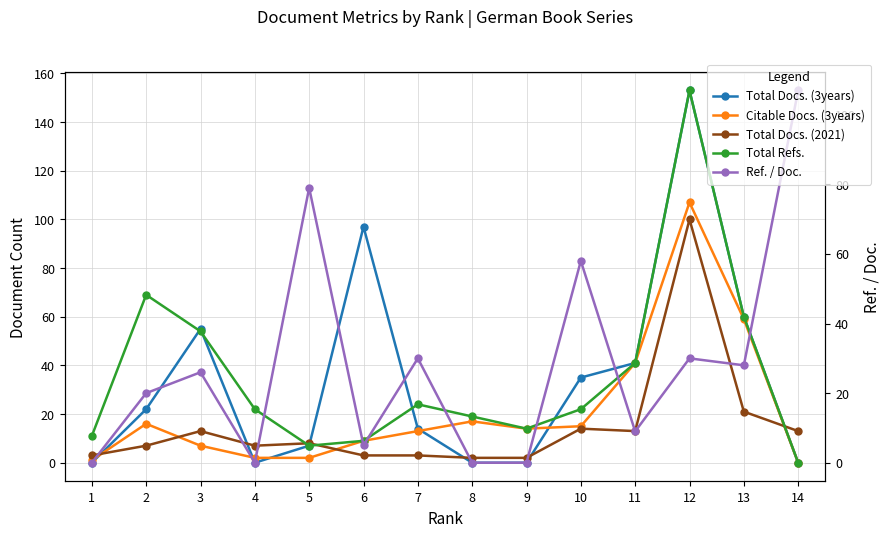

Which category has the highest value in the Total Docs. (2021) series?

12